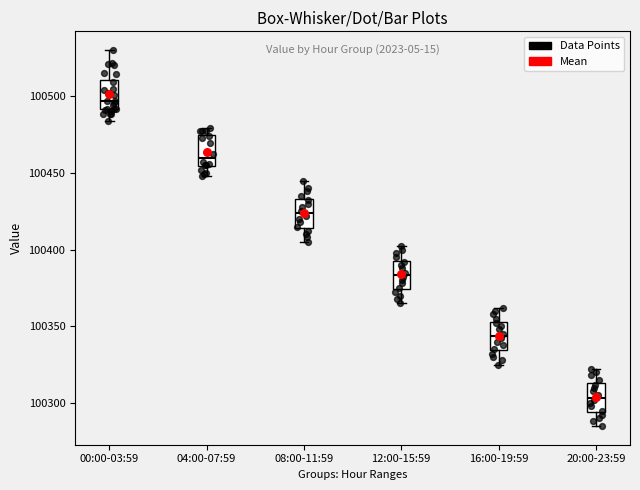

Where does the upper whisker of the box for 16:00-19:59 end on the y-axis? The values are not printed on the chart, so give them approximately, as read against the axis.

100360